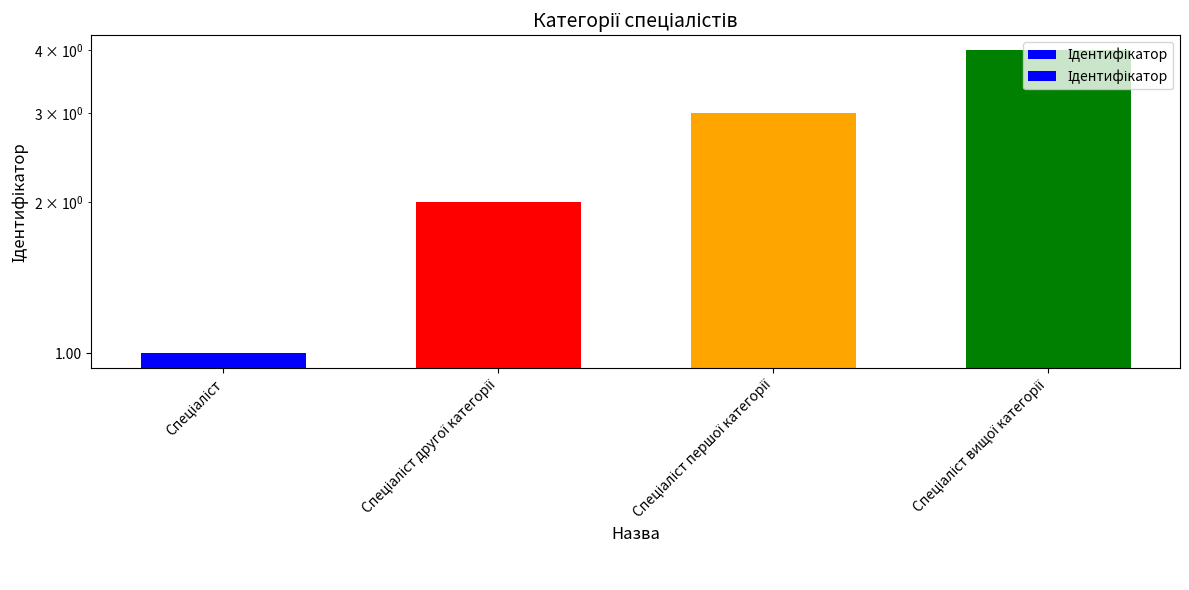

What is the change in value from Спеціаліст to Спеціаліст другої категорії?

+1